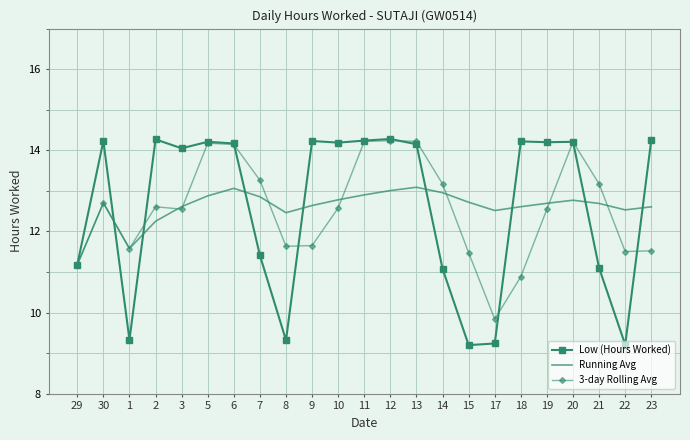

What position from the left is 2?

4